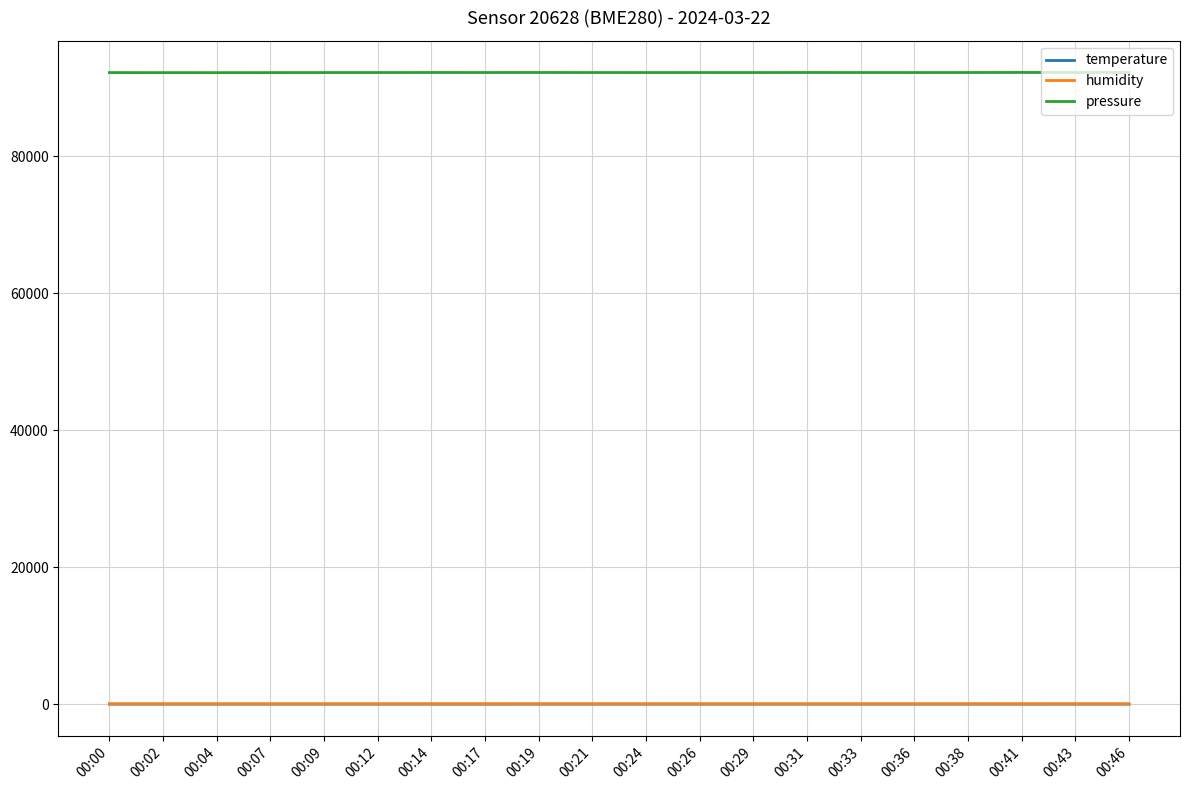

True or false: pressure and temperature cross at least once.

False